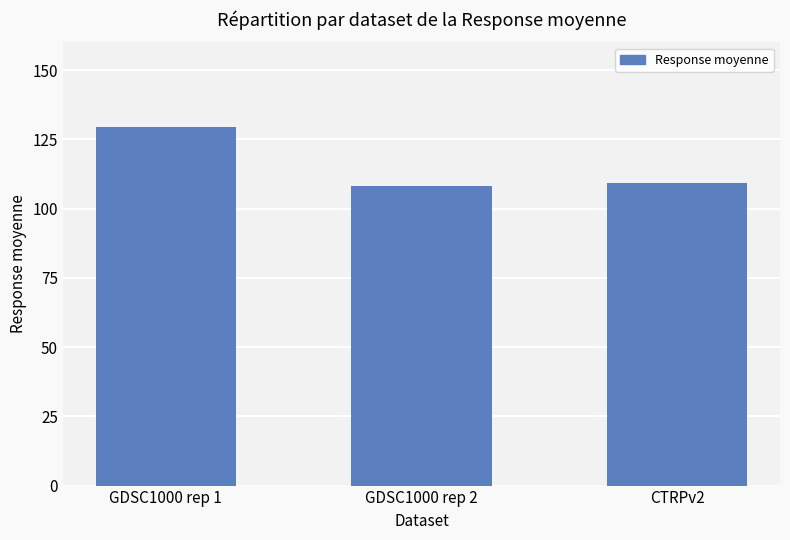

Between GDSC1000 rep 1 and CTRPv2, which is larger?

GDSC1000 rep 1